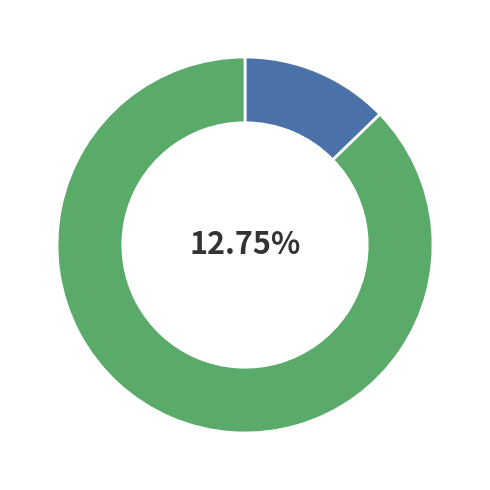

True or false: End of trail accounts for 13% of the total.

True